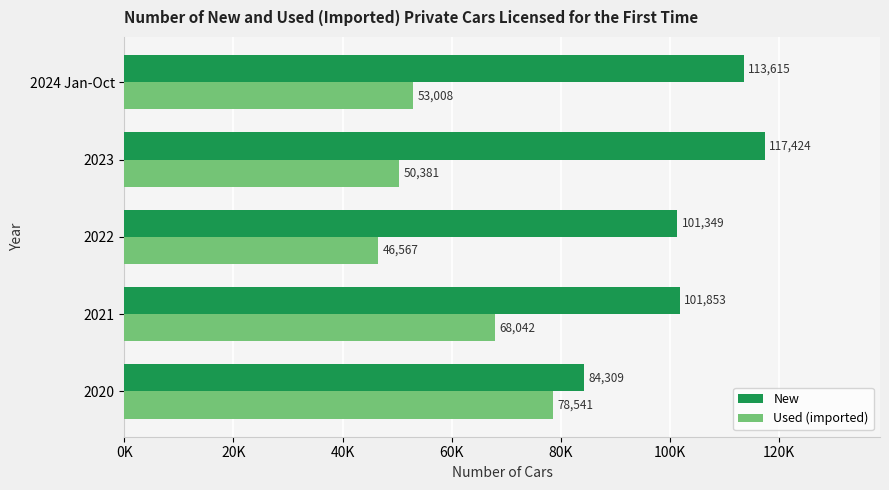

What are all the series names shown in the legend?

New, Used (imported)